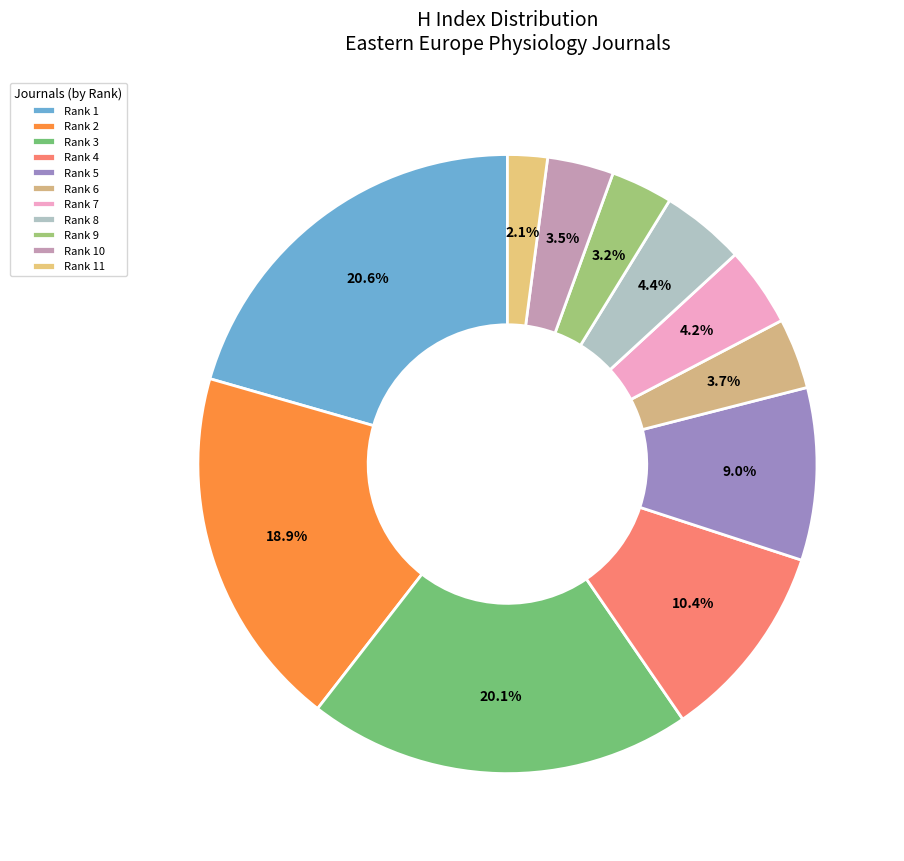

To the nearest percent, what is the difference between the largest and smallest slice percentages?

18%